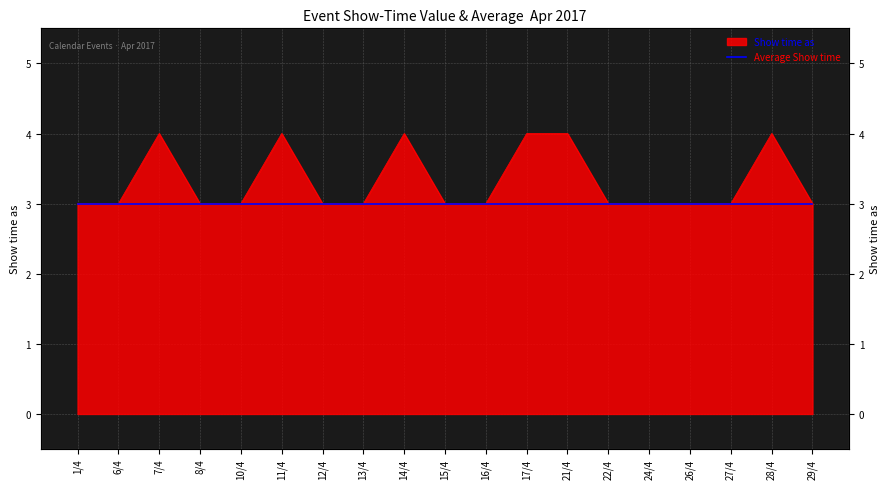

Rank the categories by value from highest to lowest.

7/4, 11/4, 14/4, 17/4, 21/4, 28/4, 1/4, 6/4, 8/4, 10/4, 12/4, 13/4, 15/4, 16/4, 22/4, 24/4, 26/4, 27/4, 29/4